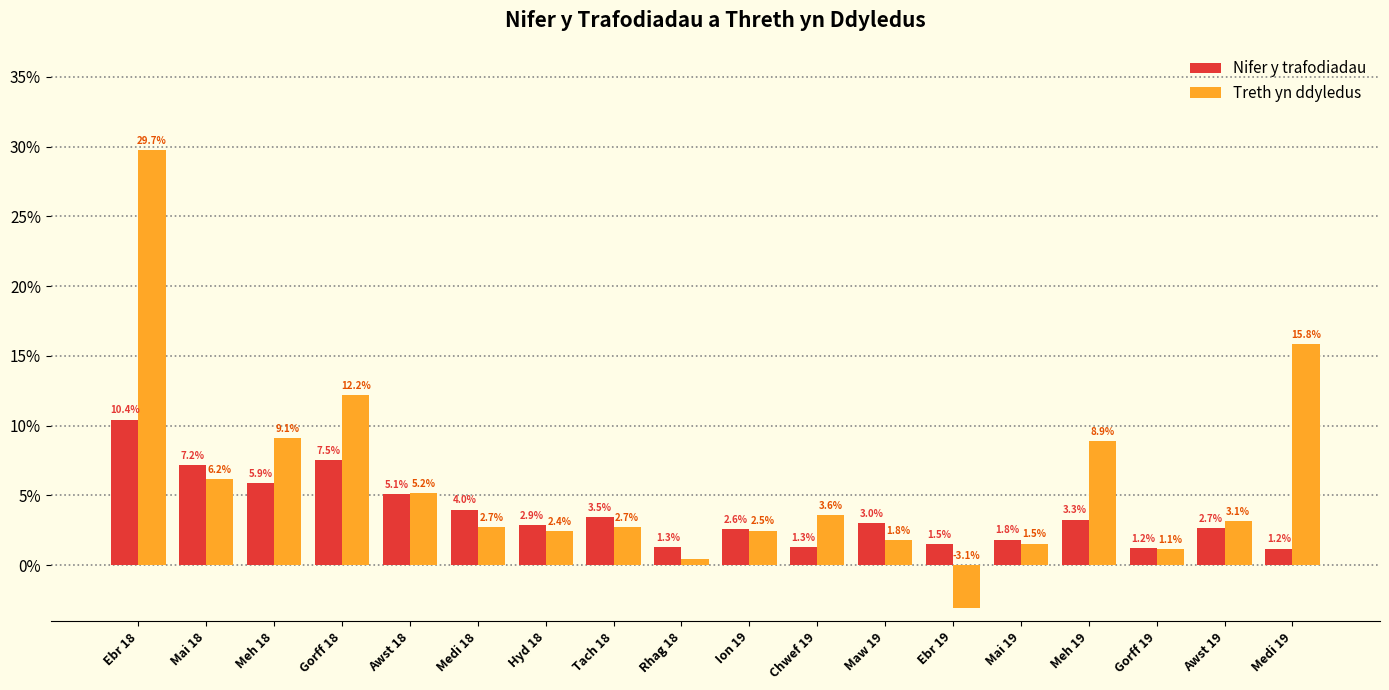

Reading left to right, extract all data points from this chart.

Nifer y trafodiadau: Ebr 18=0.1	Mai 18=0.1	Meh 18=0.1	Gorff 18=0.1	Awst 18=0.1	Medi 18=0.0	Hyd 18=0.0	Tach 18=0.0	Rhag 18=0.0	Ion 19=0.0	Chwef 19=0.0	Maw 19=0.0	Ebr 19=0.0	Mai 19=0.0	Meh 19=0.0	Gorff 19=0.0	Awst 19=0.0	Medi 19=0.0
Treth yn ddyledus: Ebr 18=0.3	Mai 18=0.1	Meh 18=0.1	Gorff 18=0.1	Awst 18=0.1	Medi 18=0.0	Hyd 18=0.0	Tach 18=0.0	Rhag 18=0.0	Ion 19=0.0	Chwef 19=0.0	Maw 19=0.0	Ebr 19=-0.0	Mai 19=0.0	Meh 19=0.1	Gorff 19=0.0	Awst 19=0.0	Medi 19=0.2